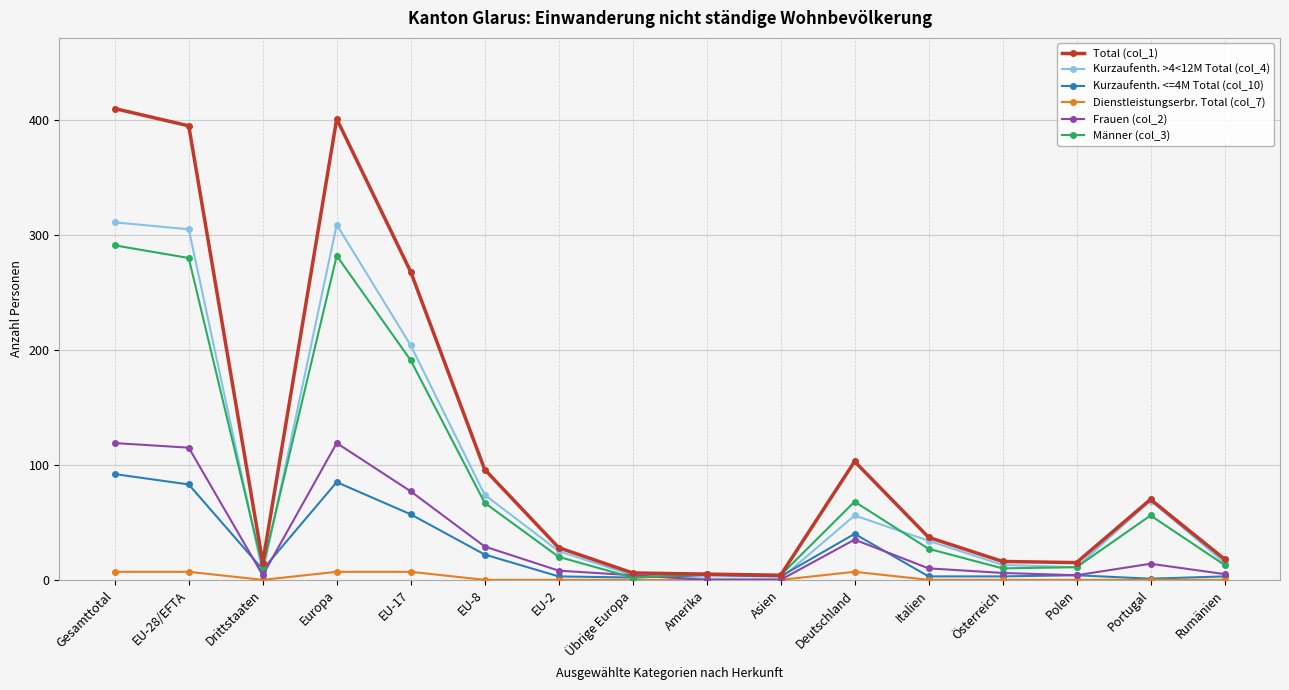

Count the number of categories in the chart.

16